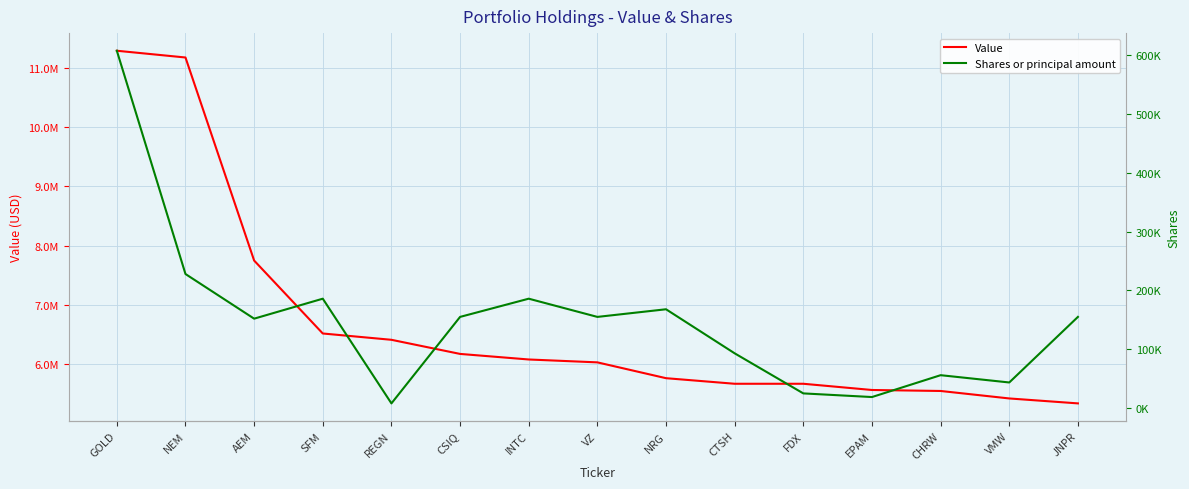

What is the average value of the Shares or principal amount series?

149093